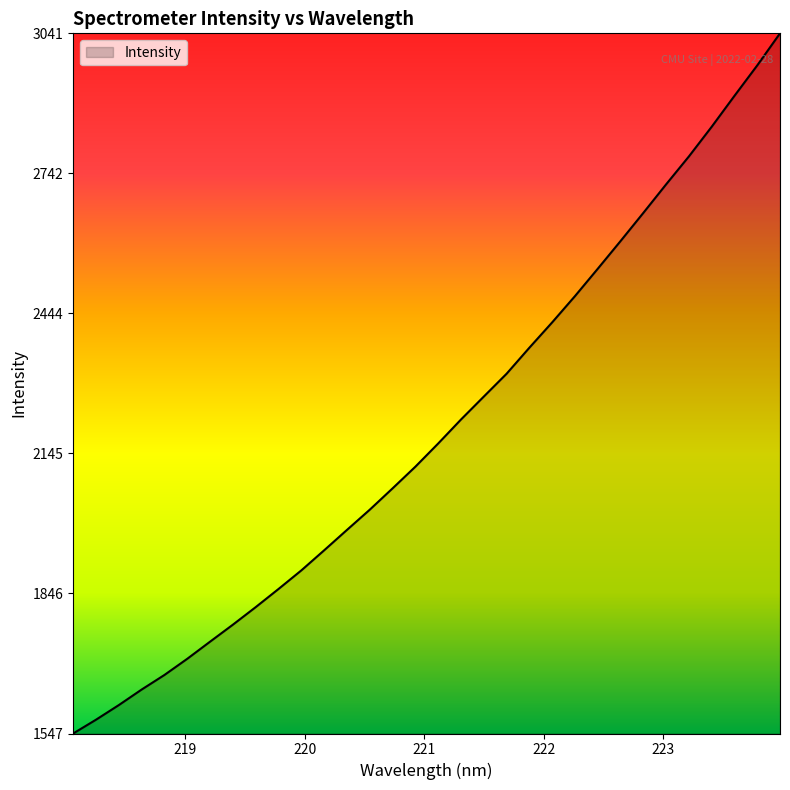

Does the chart have visible grid lines?

No